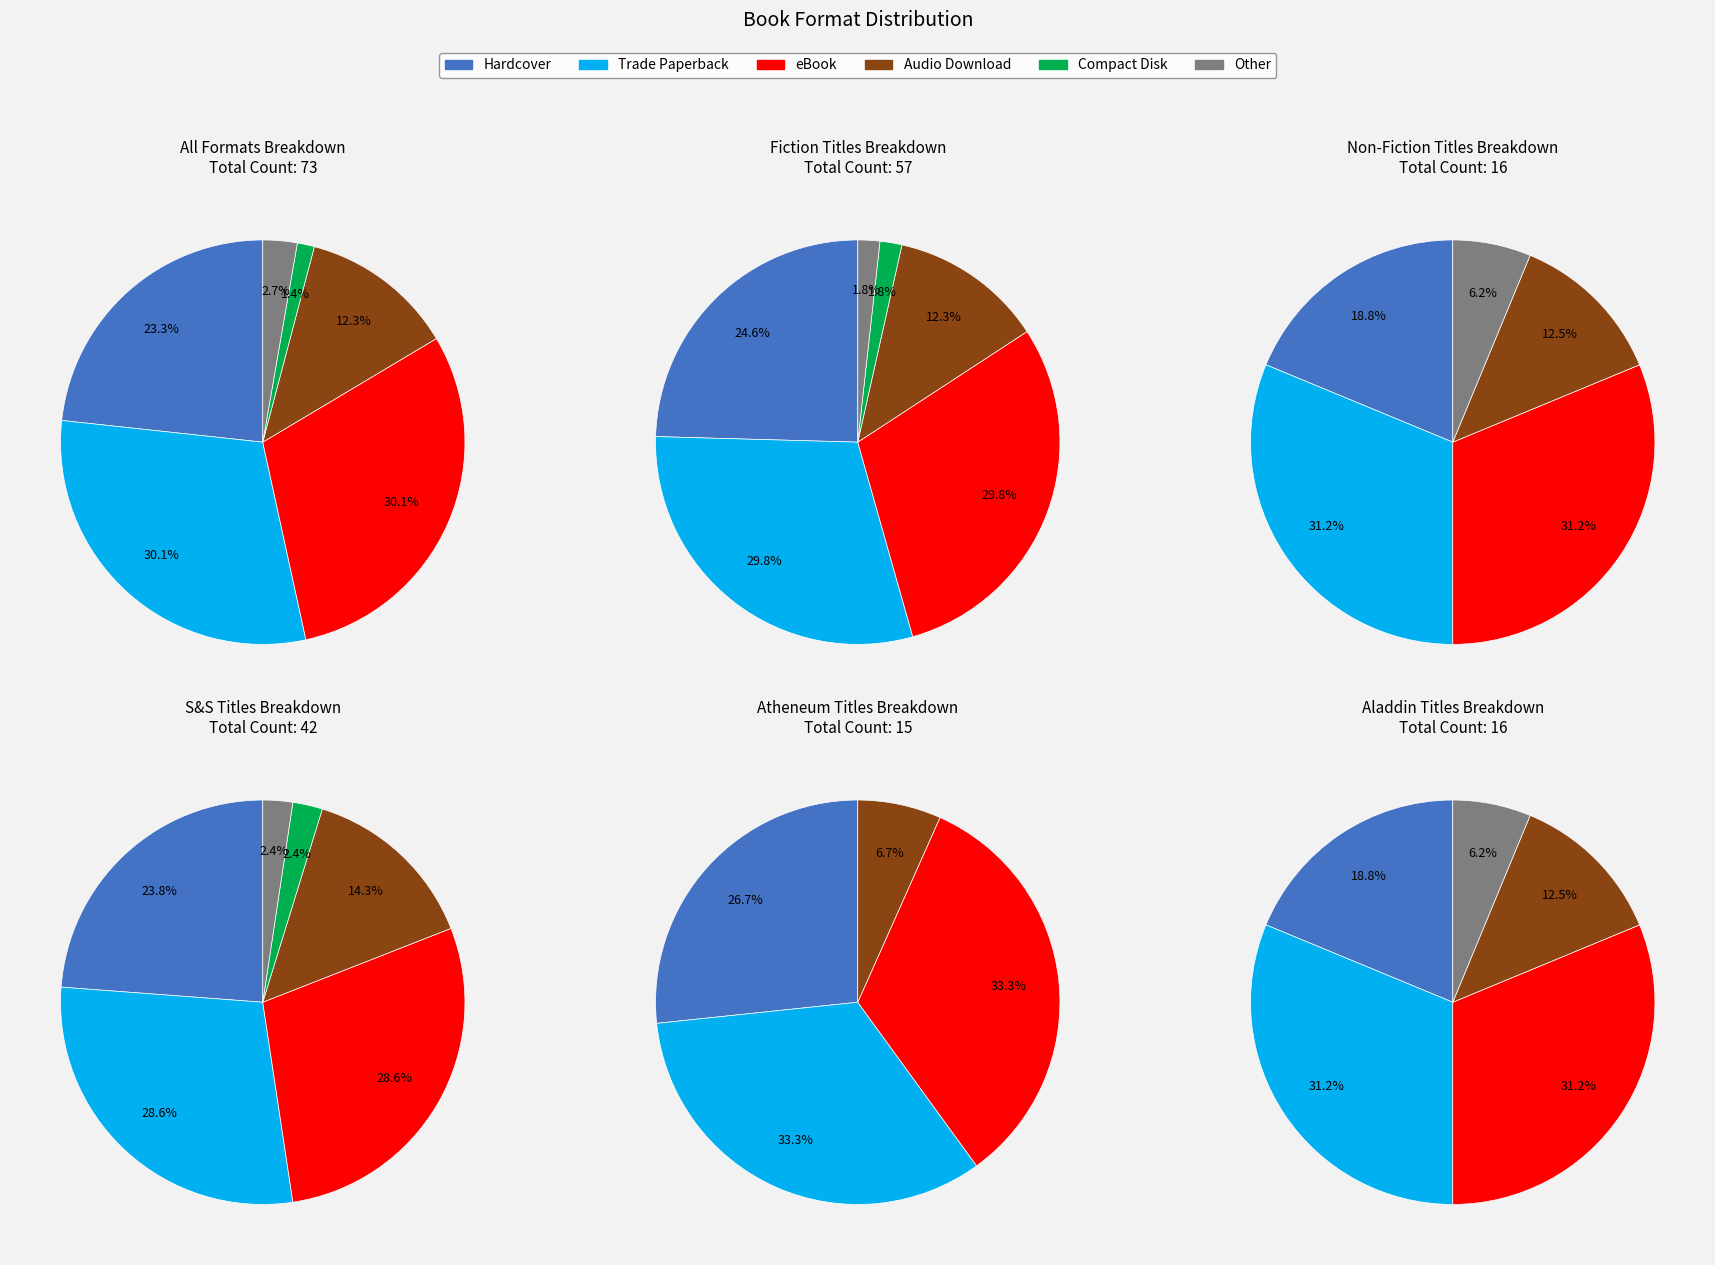

Is Compact Disk the majority of the pie?

No